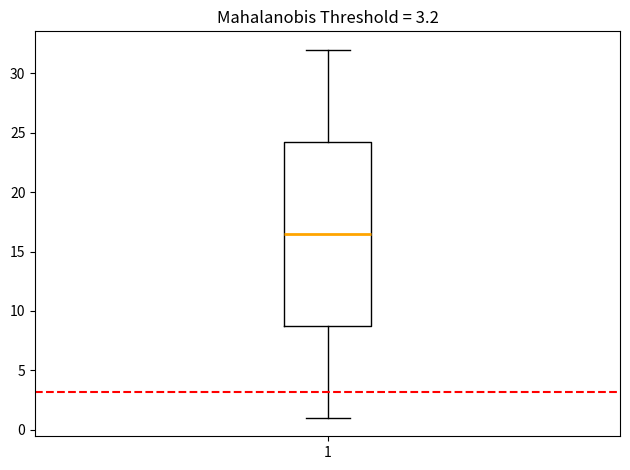

Read this box plot against the y-axis: the position of the median line, the range covered by the box, and the ends of both whiskers. The values are not printed on the chart, so give them approximately, as read against the axis.

median 16.5, box 9.0 to 24.5, whiskers 1.0 to 32.0